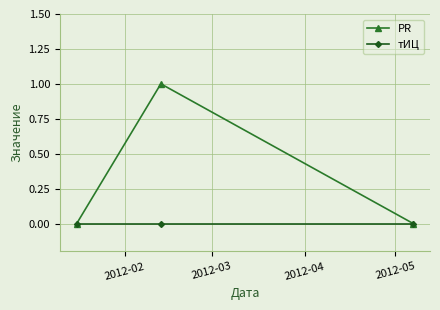

What is the difference between the maximum and second lowest values in the PR series?

1